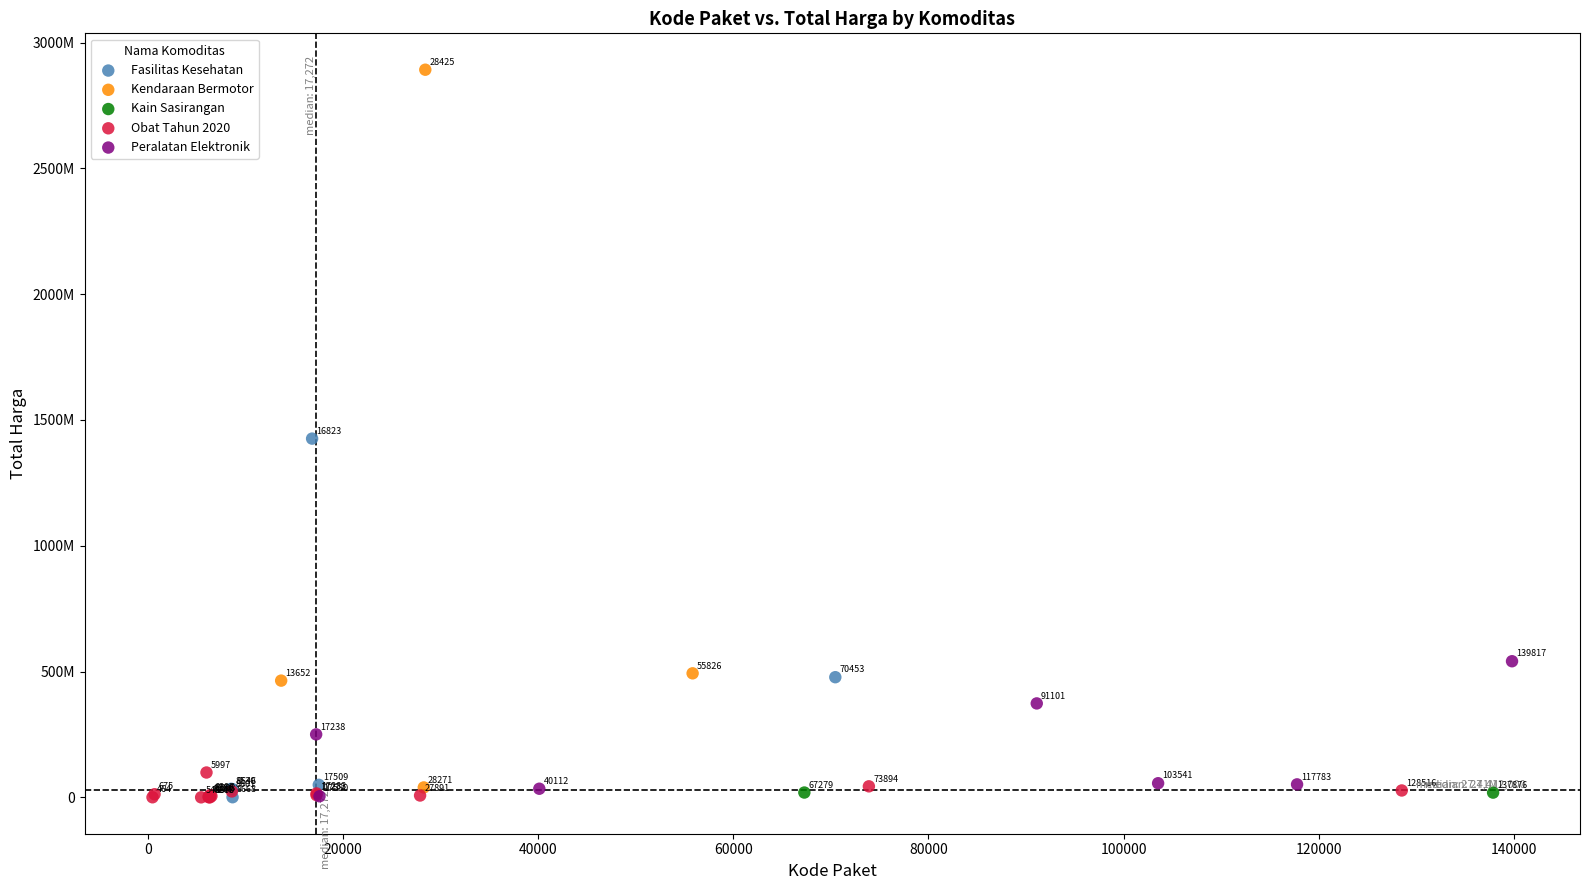

What are all the series names shown in the legend?

Fasilitas Kesehatan, Kendaraan Bermotor, Kain Sasirangan, Obat Tahun 2020, Peralatan Elektronik